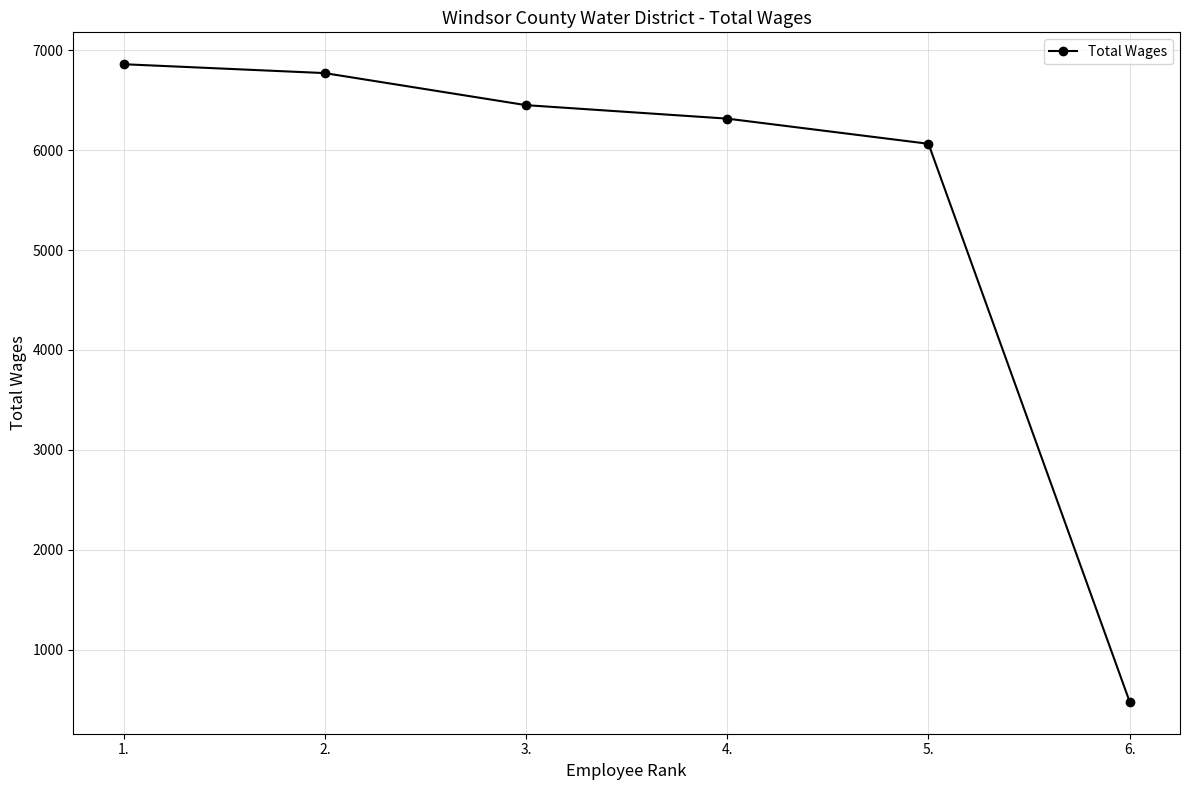

Approximately how many times larger is the value at 6. compared to 1.?

0.1